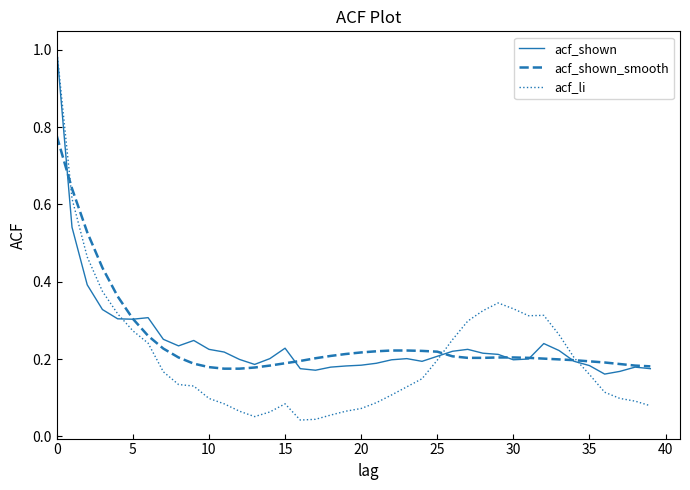

What is the maximum value shown in the chart?

1.0